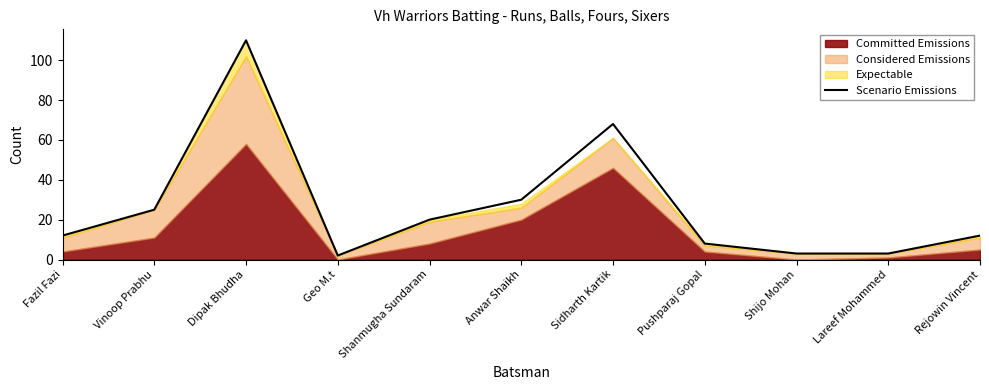

Where is the first local maximum?

Dipak Bhudha